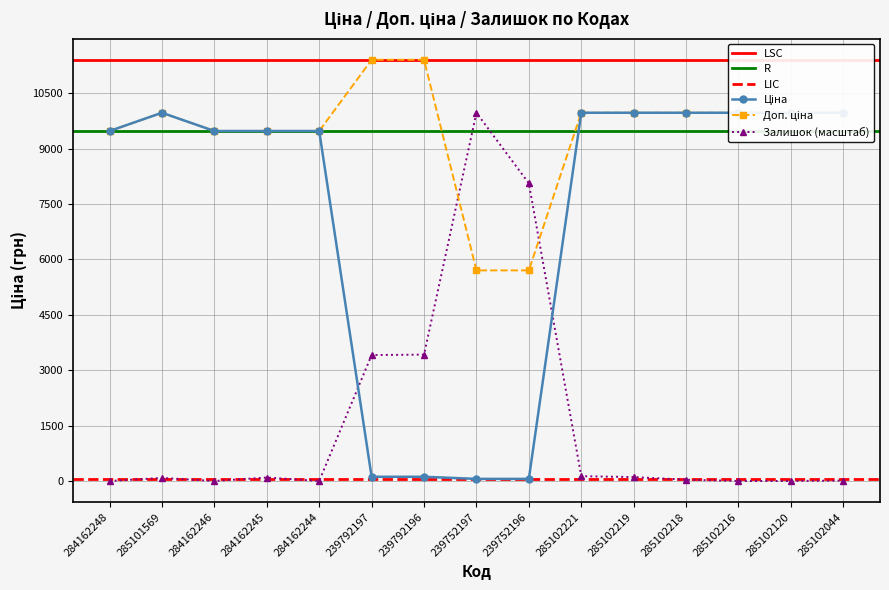

Reading left to right, list all the values displayed in this chart.

Ціна: 284162248=9480.1	285101569=9975.0	284162246=9480.1	284162245=9480.1	284162244=9480.1	239792197=114.1	239792196=114.1	239752197=57.0	239752196=57.0	285102221=9975.0	285102219=9975.0	285102218=9975.0	285102216=9975.0	285102120=9975.0	285102044=9975.0
Доп. ціна: 284162248=9480.1	285101569=9975.0	284162246=9480.1	284162245=9480.1	284162244=9480.1	239792197=11410.0	239792196=11410.0	239752197=5705.0	239752196=5705.0	285102221=9975.0	285102219=9975.0	285102218=9975.0	285102216=9975.0	285102120=9975.0	285102044=9975.0
Залишок: 284162248=0.0	285101569=82.6	284162246=0.0	284162245=94.4	284162244=0.0	239792197=3411.6	239792196=3423.4	239752197=9975.0	239752196=8062.6	285102221=129.9	285102219=106.2	285102218=35.4	285102216=0.0	285102120=0.0	285102044=11.8